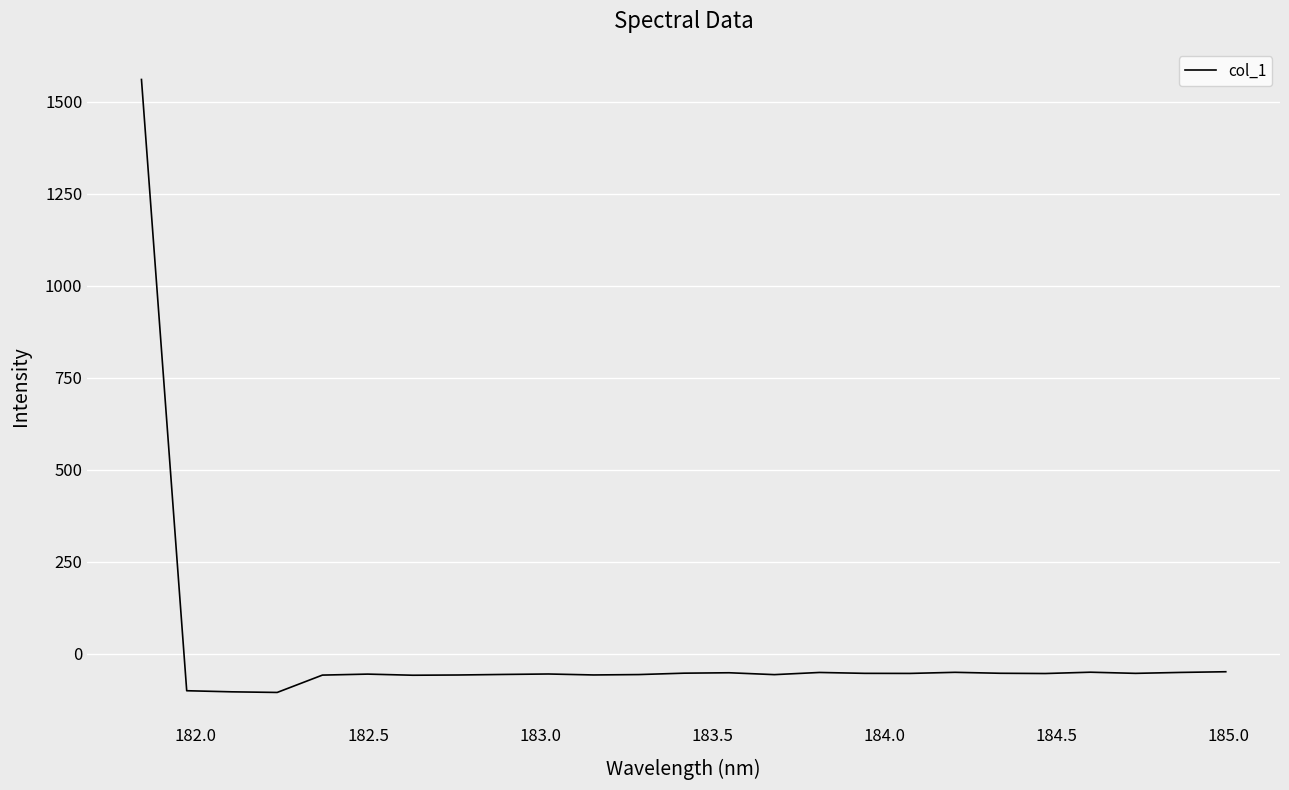

What is the maximum value shown in the chart?

1561.1